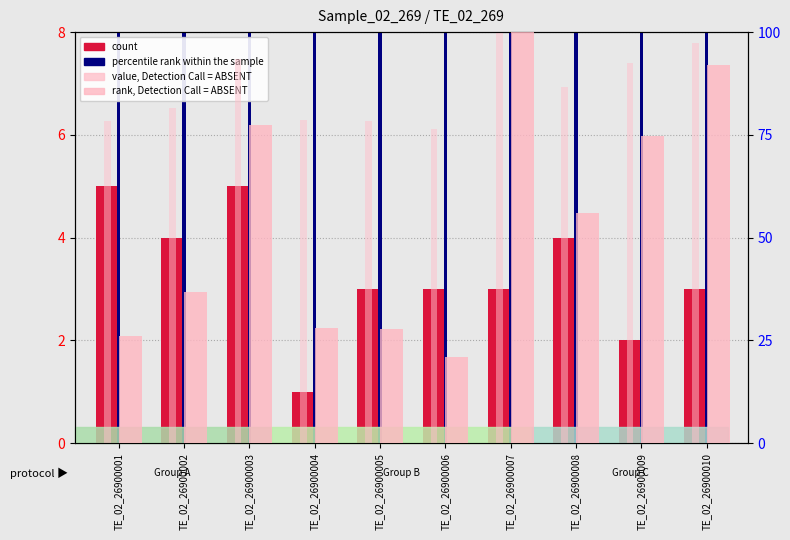

Between TE_02_26900006 and TE_02_26900010, which series saw the biggest shift?

rank, Detection Call = ABSENT